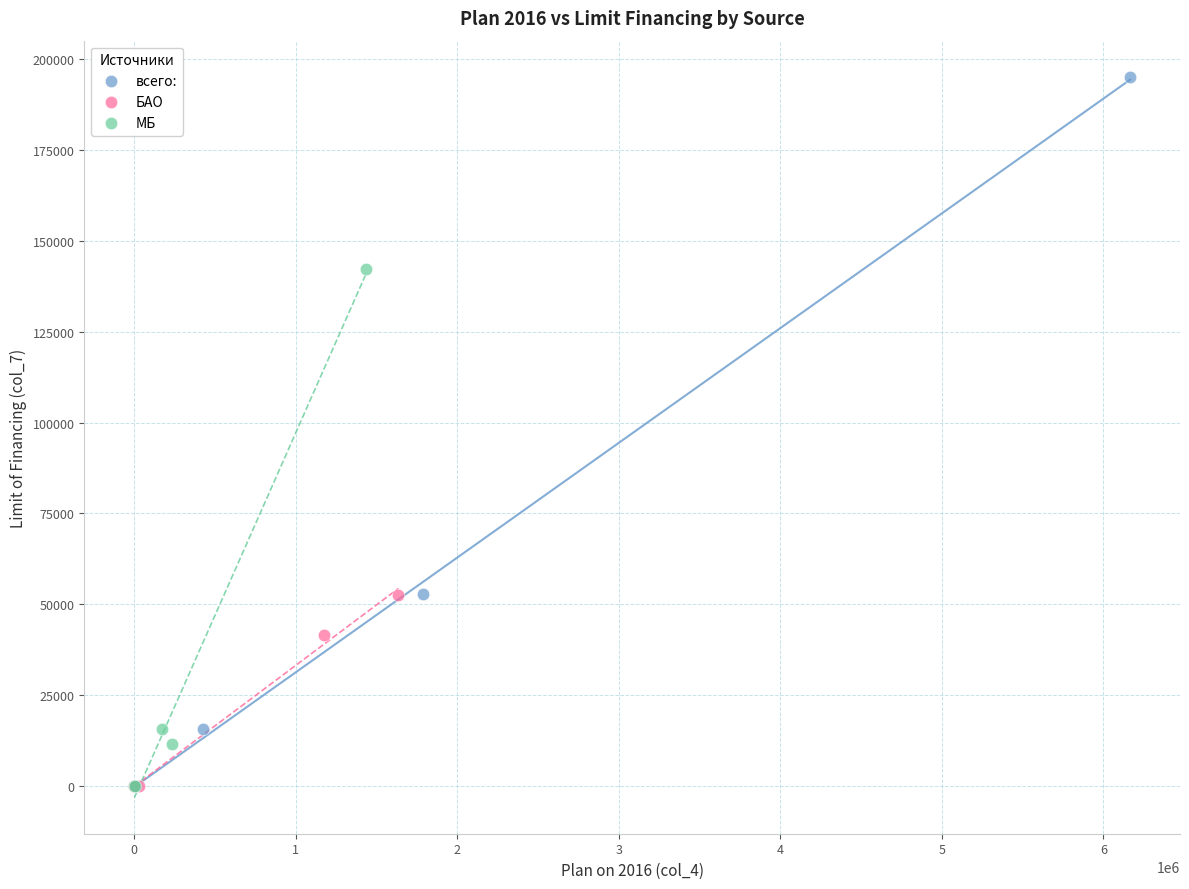

Which series contains the highest Y value?

всего: